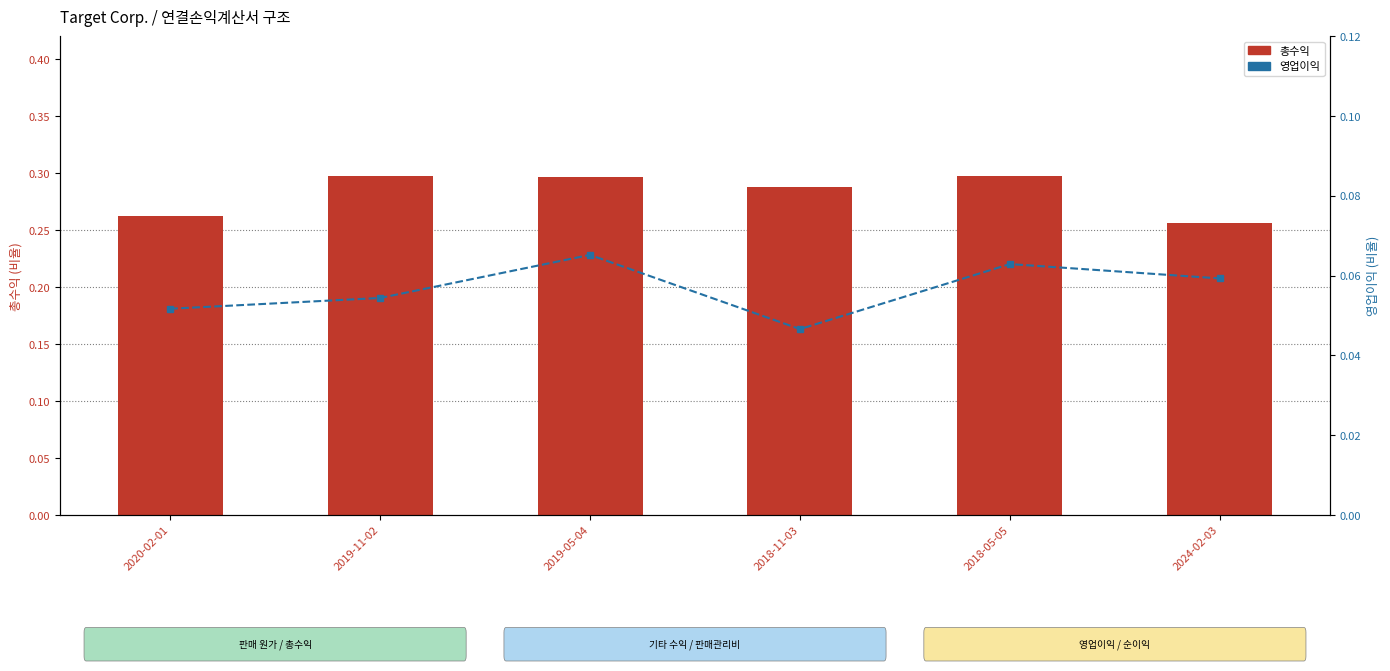

Is the value of 총수익 at 2019-05-04 greater than the value of 영업이익 at 2019-11-02?

Yes